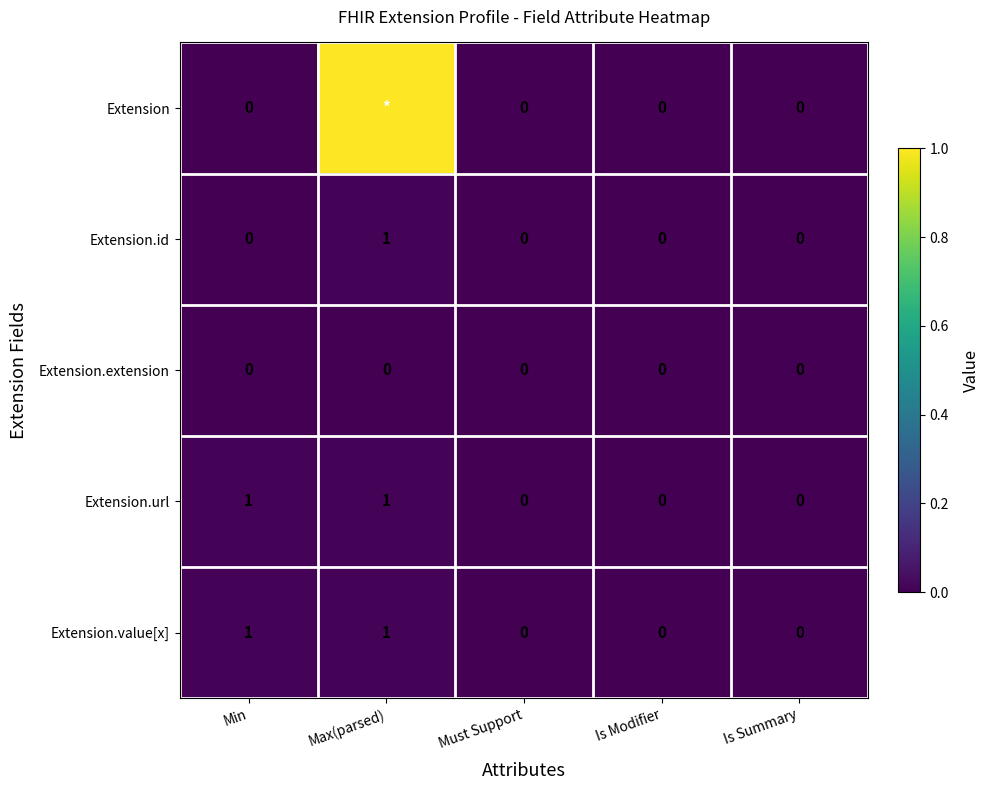

At which category is the sum across all series the highest?

Max(parsed)